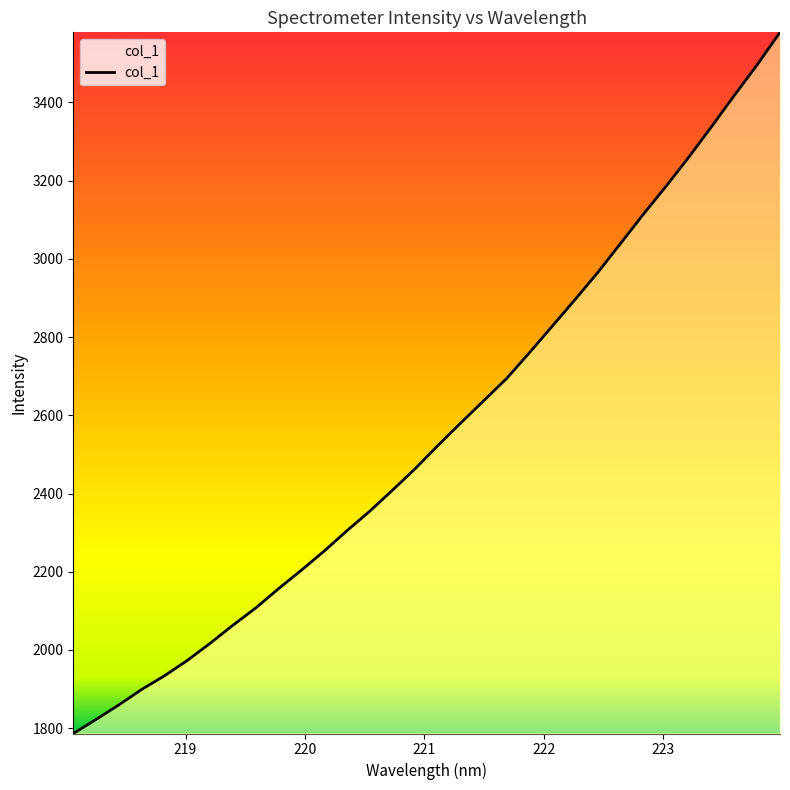

How many values exceed 2523?

16